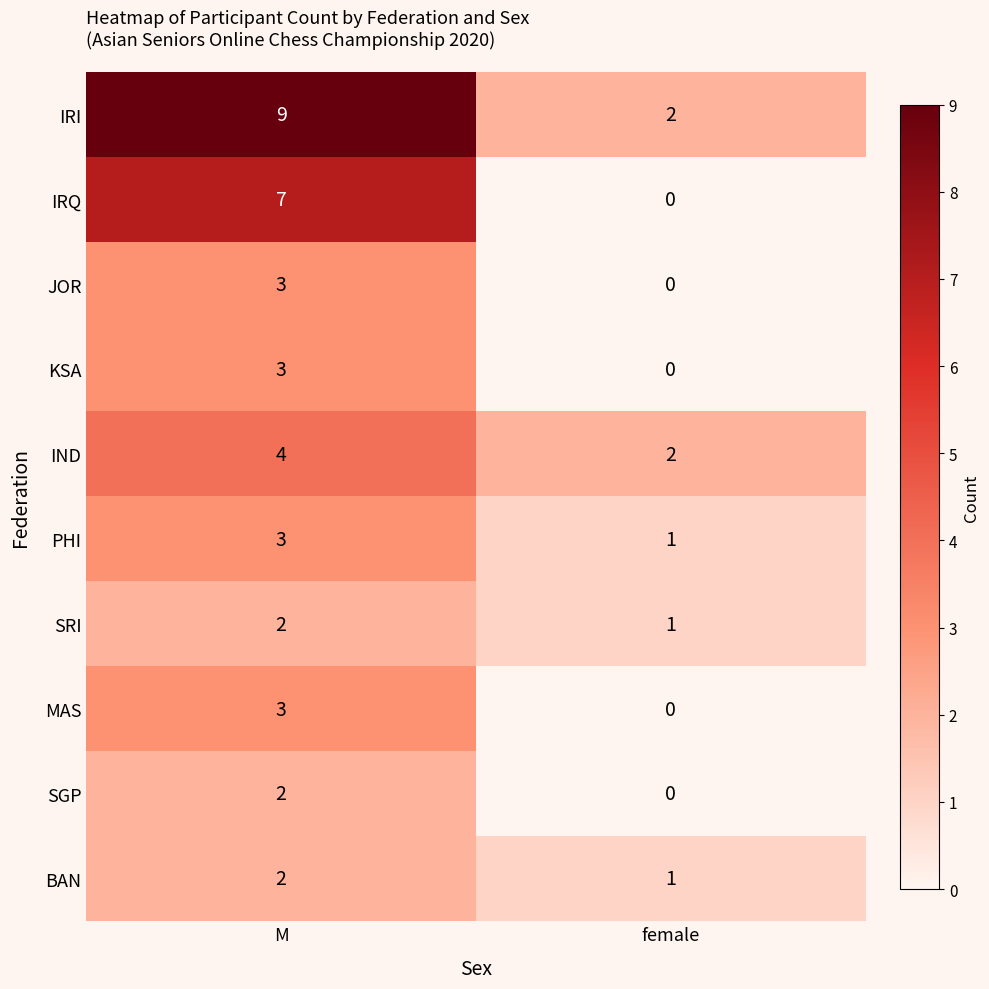

How many distinct data groups are displayed?

10